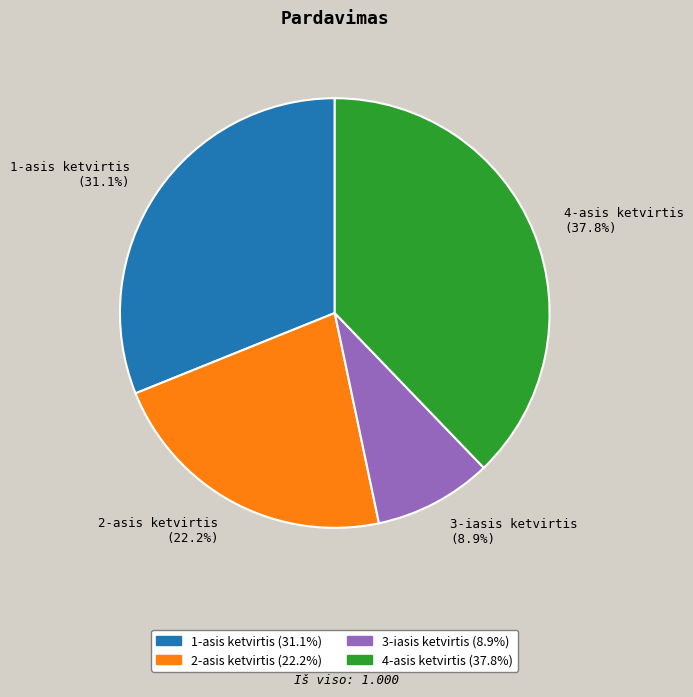

How many segments does this pie chart have?

4